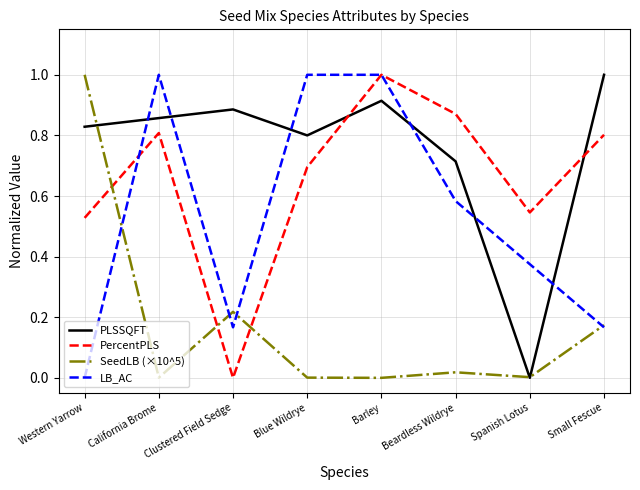

What position from the left is Western Yarrow?

1